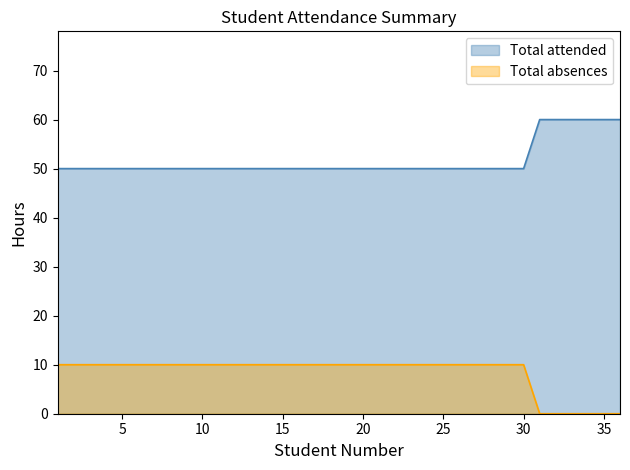

What is the difference between the maximum and minimum values in the Total attended series?

10